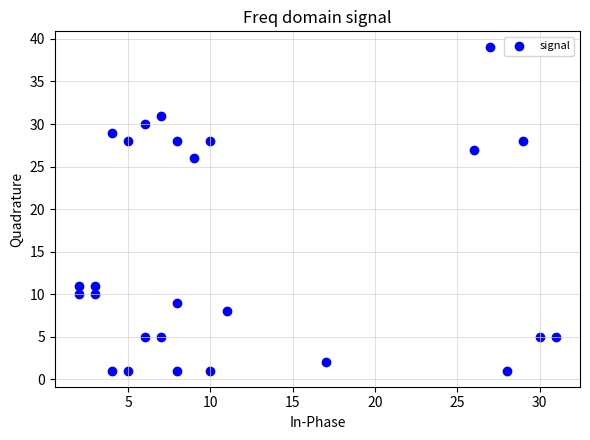

What Y value in the scatter plot is closest to 20?

26